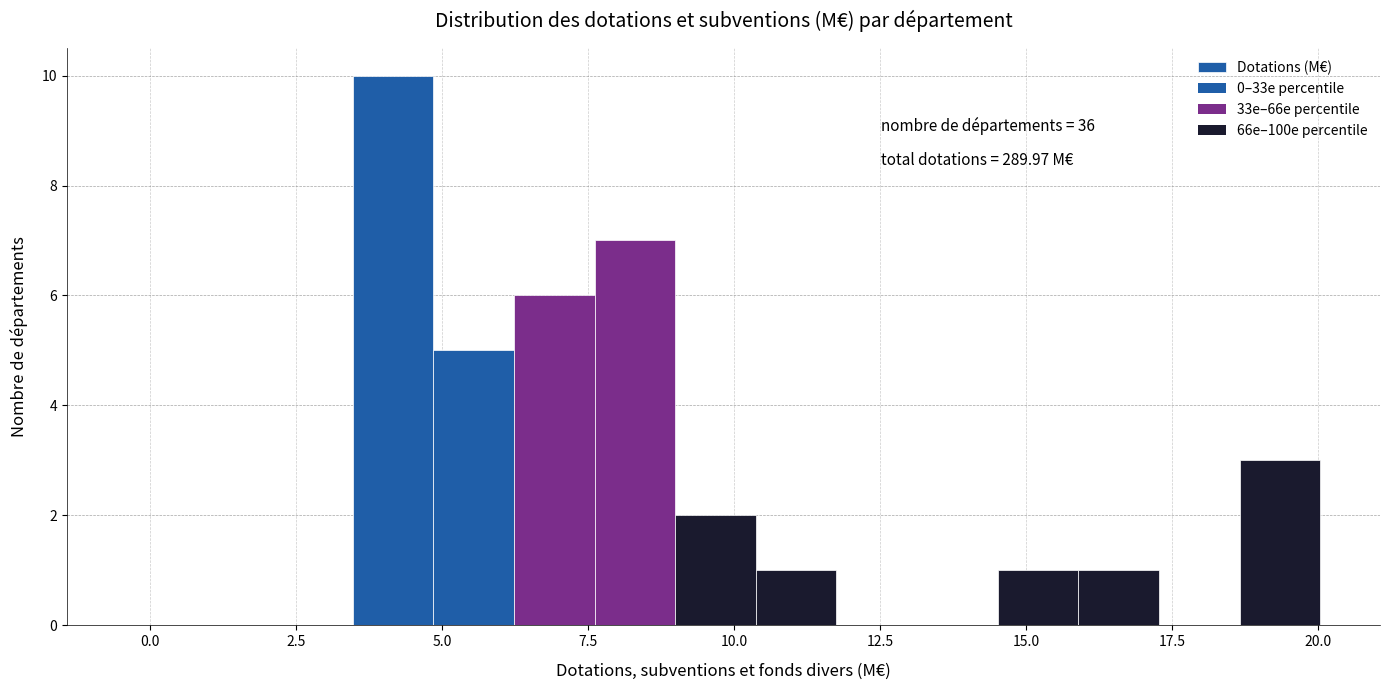

Read against the x-axis, roughly where is the centre of the tallest bar?

4.0